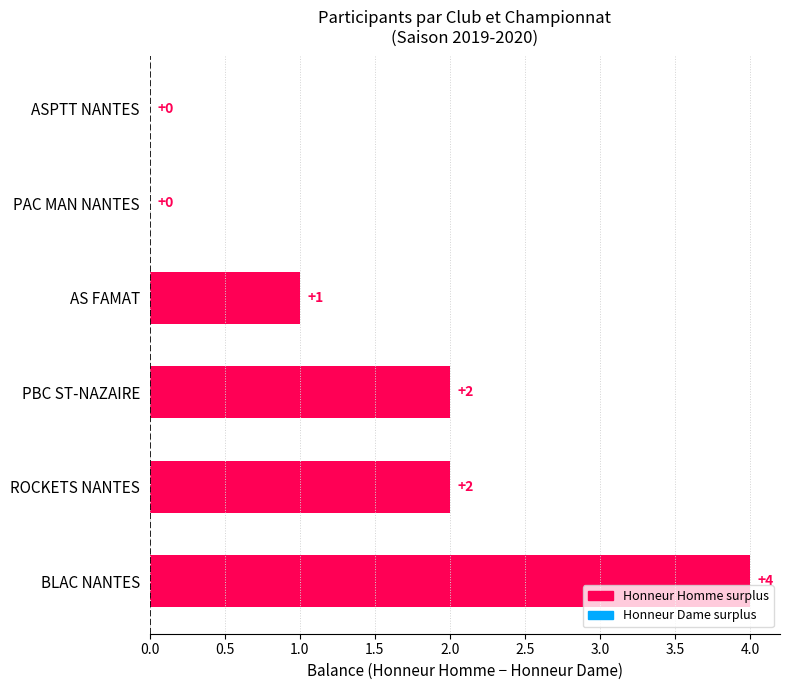

Reading bottom to top, what are all the values shown in this chart?

BLAC NANTES=4	ROCKETS NANTES=2	PBC ST-NAZAIRE=2	AS FAMAT=1	PAC MAN NANTES=0	ASPTT NANTES=0